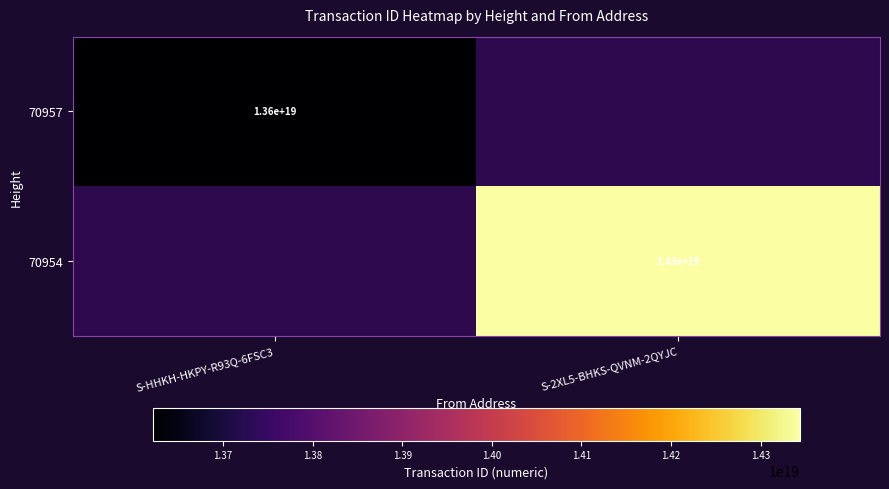

Count the number of categories in the chart.

2